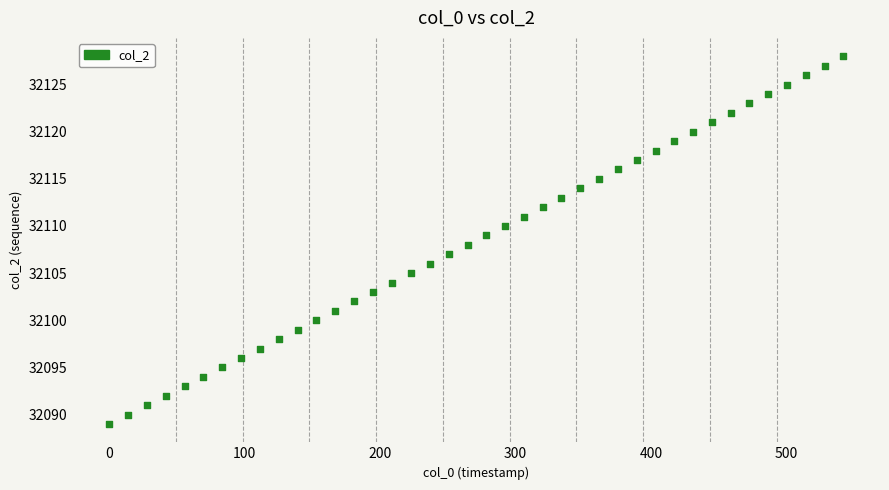

What is the range of Y values (max minus min)?

39